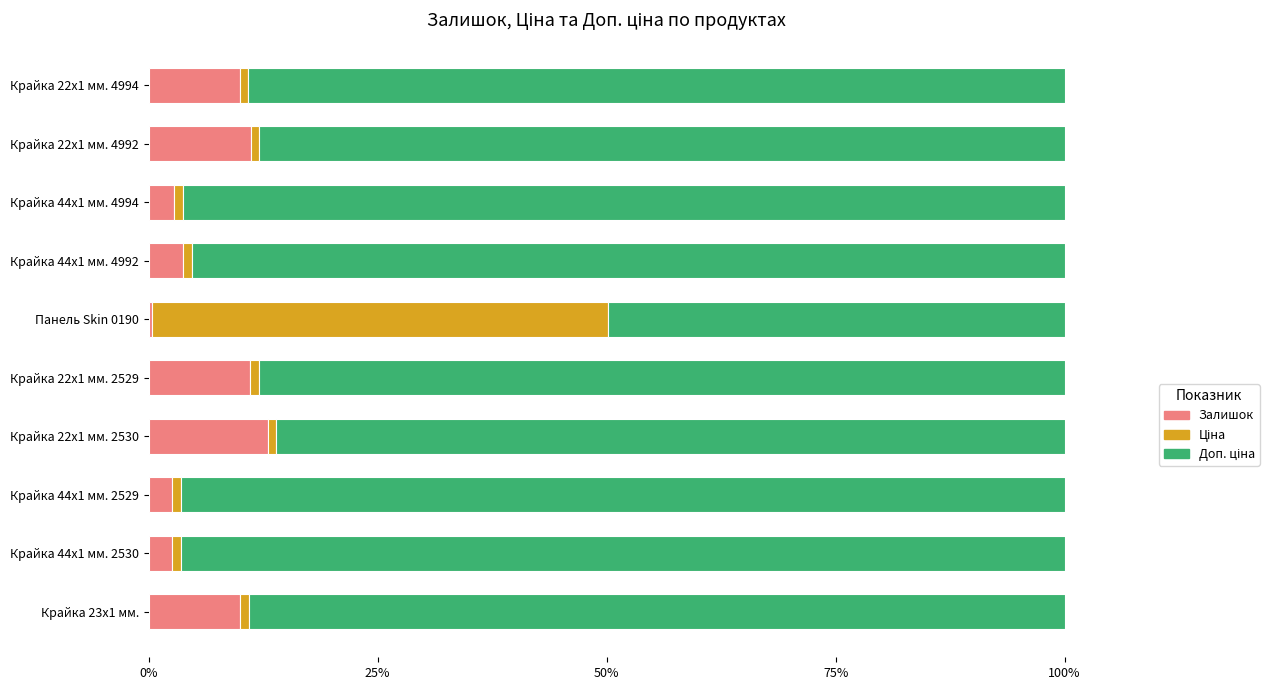

What is the sum of all Залишок values?

67.2